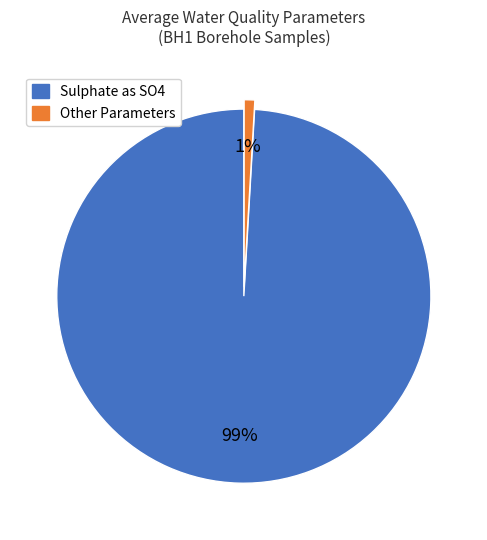

Is there a majority slice in this chart?

Yes